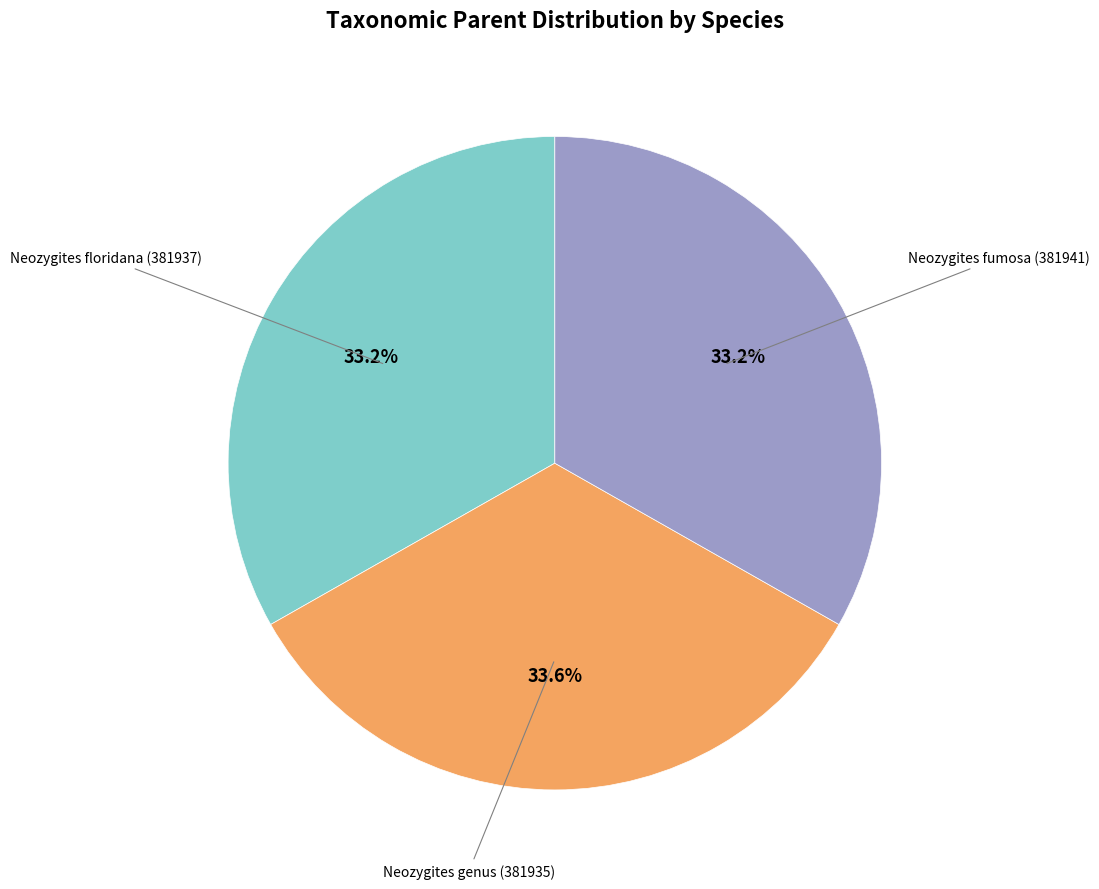

What is the ratio of the value at Neozygites floridana (381937) to the value at Neozygites fumosa (381941)?

1.0